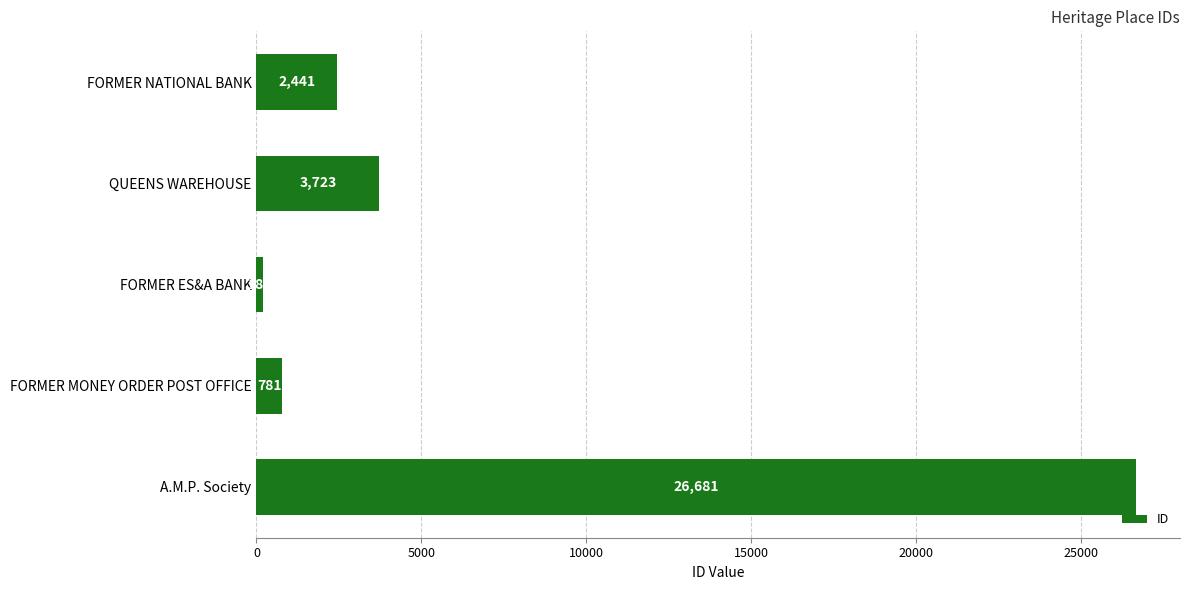

True or false: the data shows 188 at FORMER ES&A BANK.

True